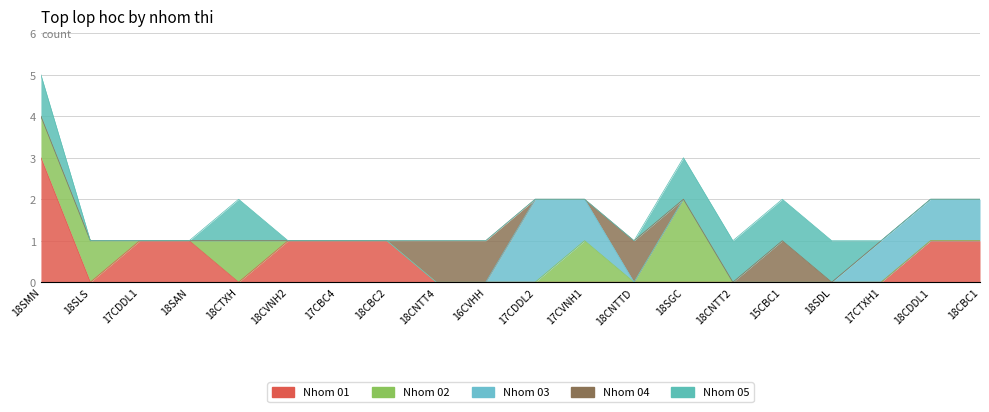

Reading right to left, what are all the values shown in this chart?

Nhom 01: 18CBC1=1	18CDDL1=1	17CTXH1=0	18SDL=0	15CBC1=0	18CNTT2=0	18SGC=0	18CNTTD=0	17CVNH1=0	17CDDL2=0	16CVHH=0	18CNTT4=0	18CBC2=1	17CBC4=1	18CVNH2=1	18CTXH=0	18SAN=1	17CDDL1=1	18SLS=0	18SMN=3
Nhom 02: 18CBC1=0	18CDDL1=0	17CTXH1=0	18SDL=0	15CBC1=0	18CNTT2=0	18SGC=2	18CNTTD=0	17CVNH1=1	17CDDL2=0	16CVHH=0	18CNTT4=0	18CBC2=0	17CBC4=0	18CVNH2=0	18CTXH=1	18SAN=0	17CDDL1=0	18SLS=1	18SMN=1
Nhom 03: 18CBC1=1	18CDDL1=1	17CTXH1=1	18SDL=0	15CBC1=0	18CNTT2=0	18SGC=0	18CNTTD=0	17CVNH1=1	17CDDL2=2	16CVHH=0	18CNTT4=0	18CBC2=0	17CBC4=0	18CVNH2=0	18CTXH=0	18SAN=0	17CDDL1=0	18SLS=0	18SMN=0
Nhom 04: 18CBC1=0	18CDDL1=0	17CTXH1=0	18SDL=0	15CBC1=1	18CNTT2=0	18SGC=0	18CNTTD=1	17CVNH1=0	17CDDL2=0	16CVHH=1	18CNTT4=1	18CBC2=0	17CBC4=0	18CVNH2=0	18CTXH=0	18SAN=0	17CDDL1=0	18SLS=0	18SMN=0
Nhom 05: 18CBC1=0	18CDDL1=0	17CTXH1=0	18SDL=1	15CBC1=1	18CNTT2=1	18SGC=1	18CNTTD=0	17CVNH1=0	17CDDL2=0	16CVHH=0	18CNTT4=0	18CBC2=0	17CBC4=0	18CVNH2=0	18CTXH=1	18SAN=0	17CDDL1=0	18SLS=0	18SMN=1